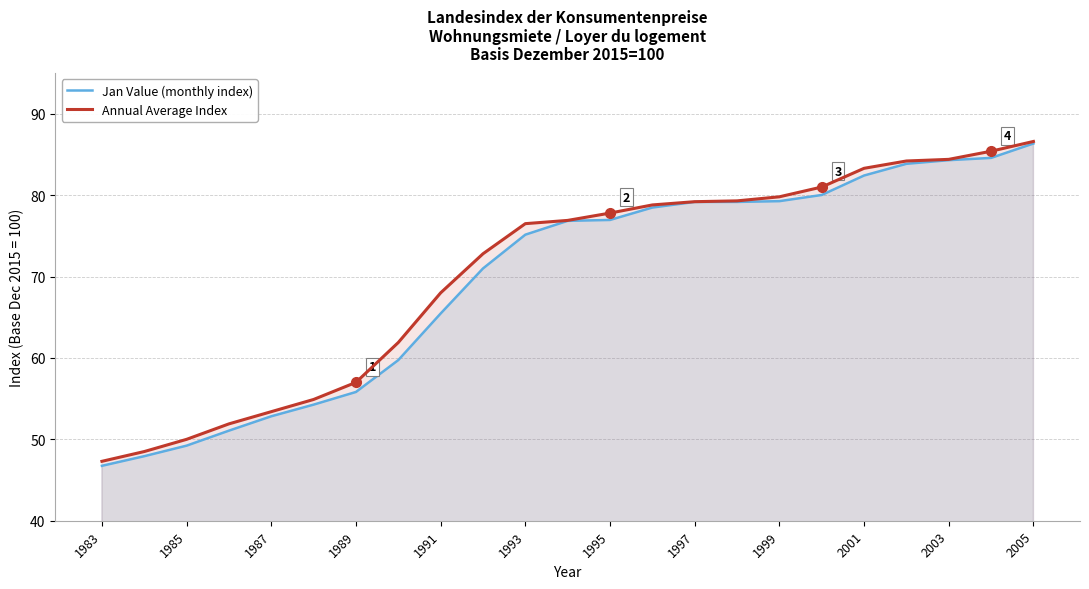

What is the approximate value of Annual Average Index at 1997?

79.2